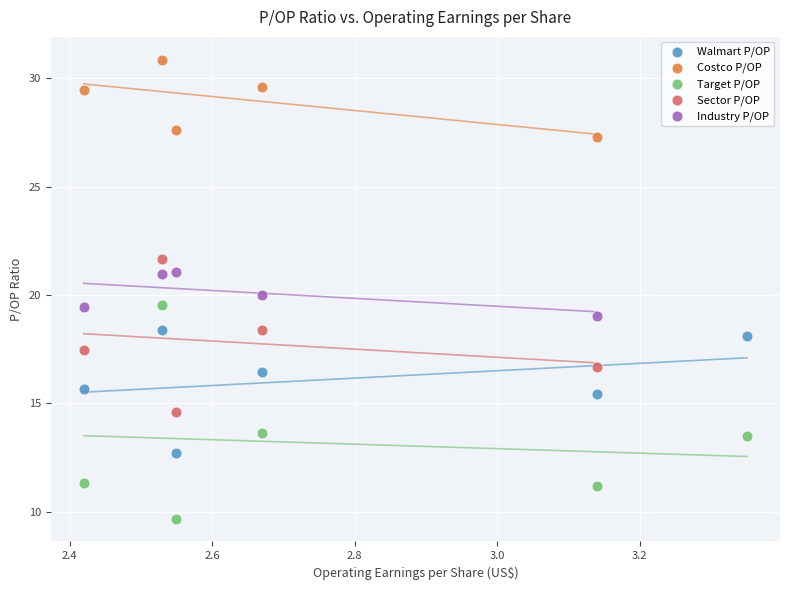

Which series contains the highest Y value?

Costco P/OP